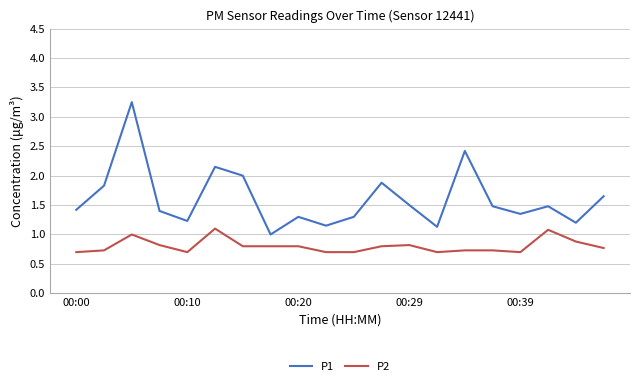

Which series has the largest range (max minus min)?

P1